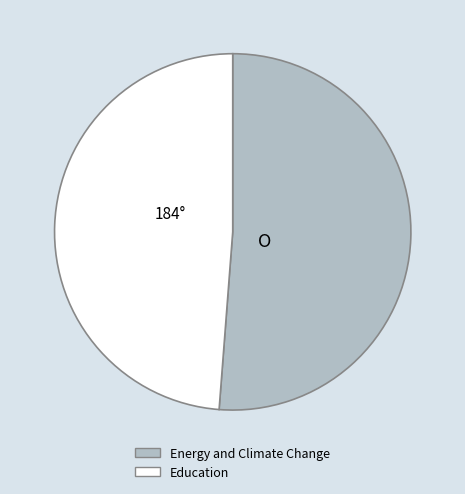

Is it true that Energy and Climate Change is 51% of the pie?

True